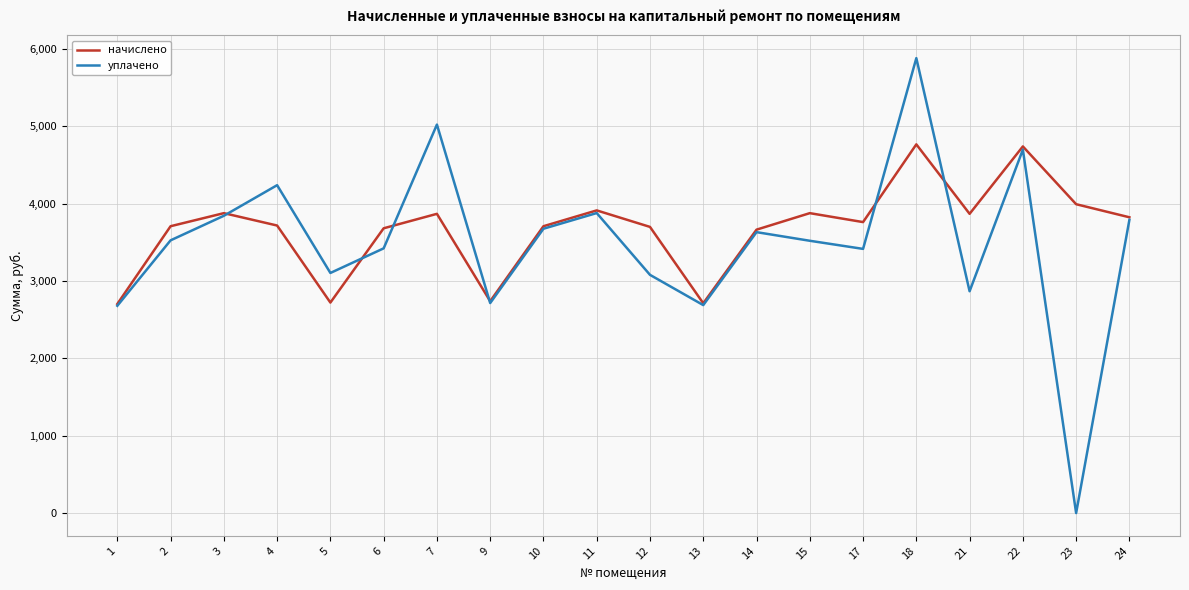

The value of начислено at 15 is 5733.6. True or false?

False